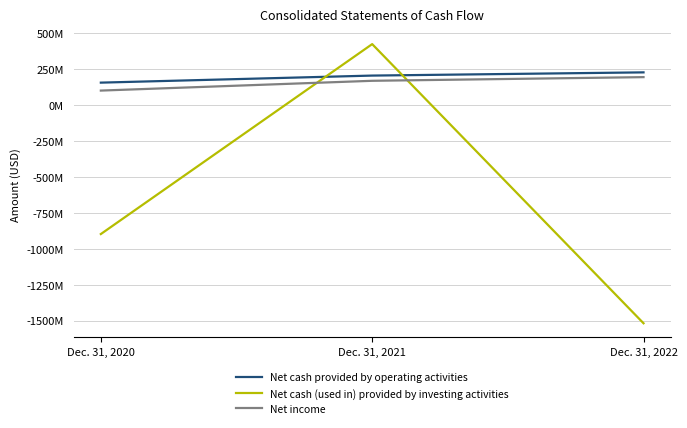

Which series has the widest spread of values?

Net cash (used in) provided by investing activities